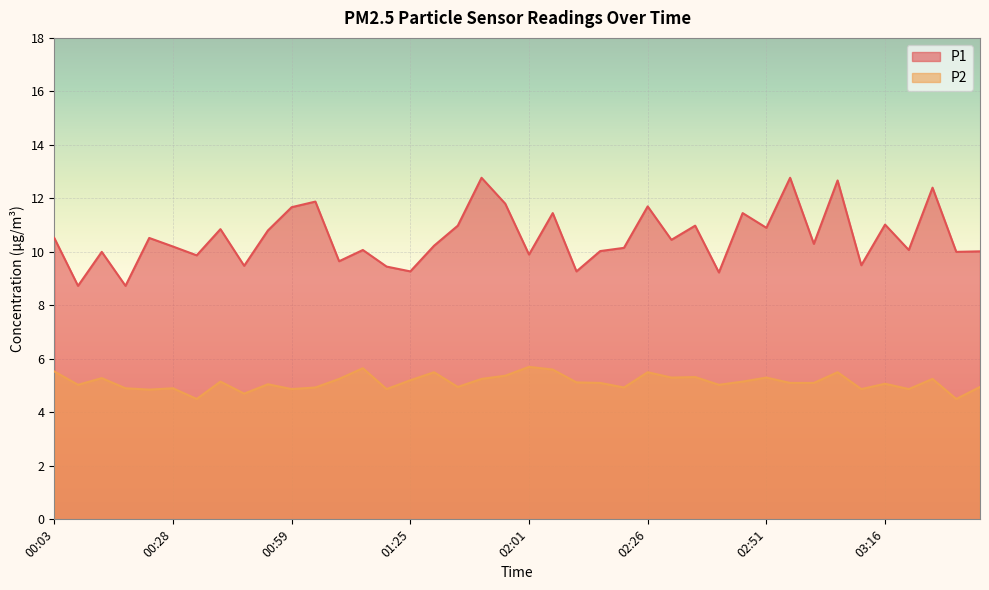

Which category has the lowest value across all series?

00:33